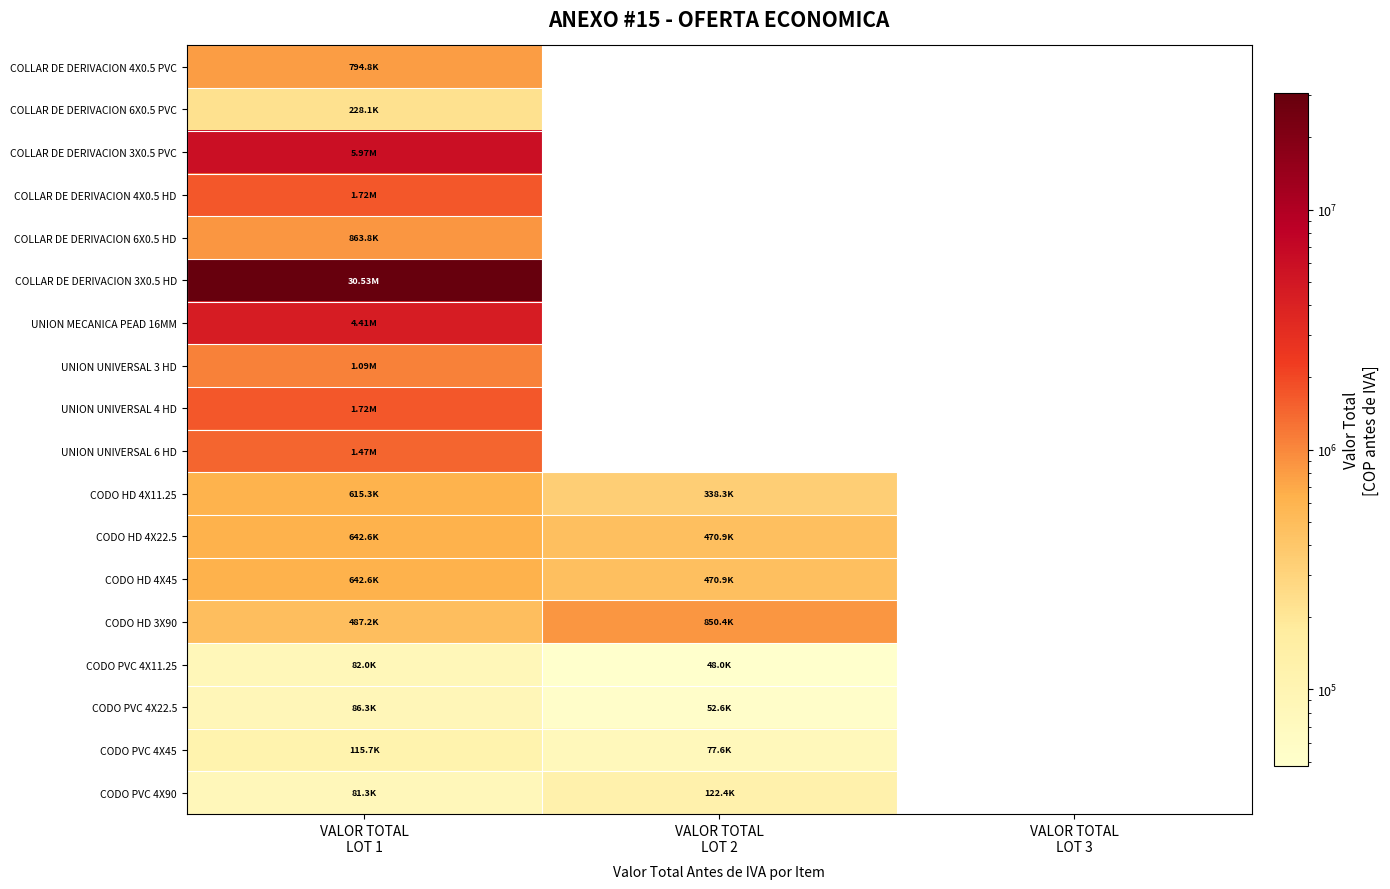

How many positive values does the UNION UNIVERSAL 3 HD series have?

1